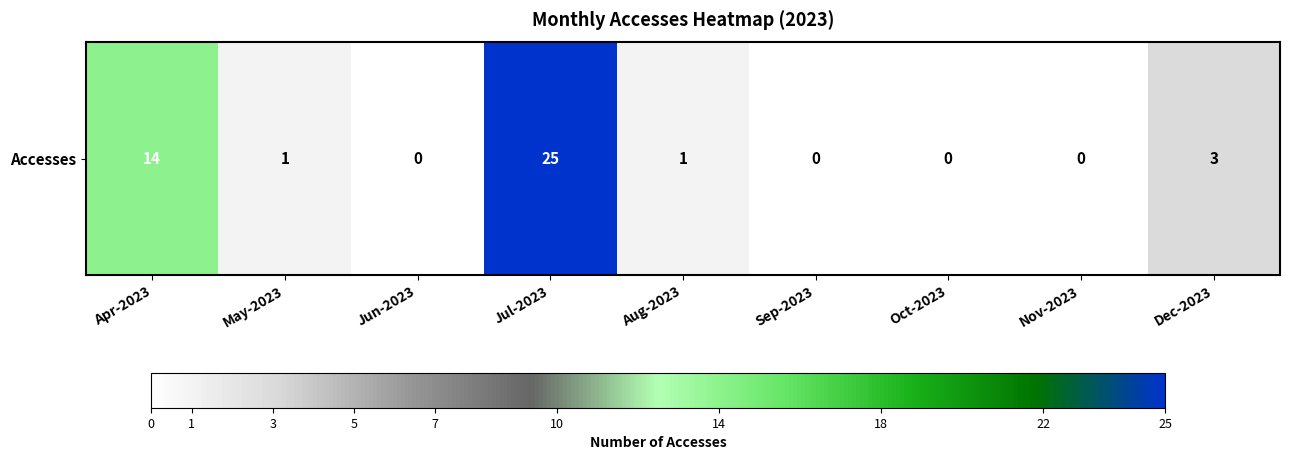

How many values are above zero?

5